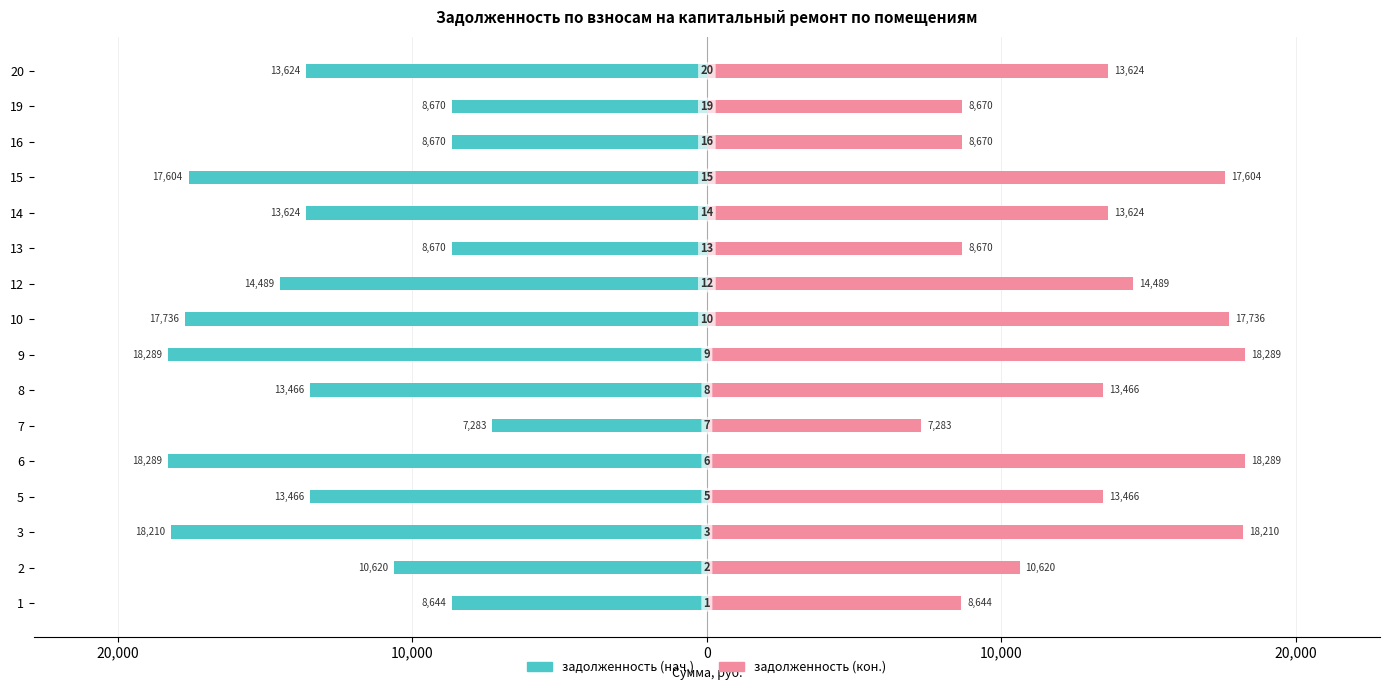

What is the average value of the задолженность (кон.) series?

13209.7